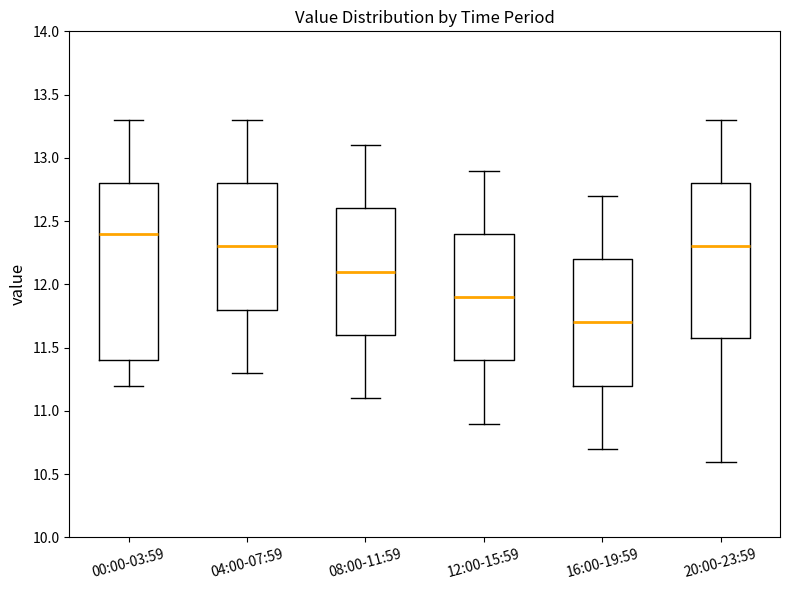

Which box has the lowest median line?

16:00-19:59